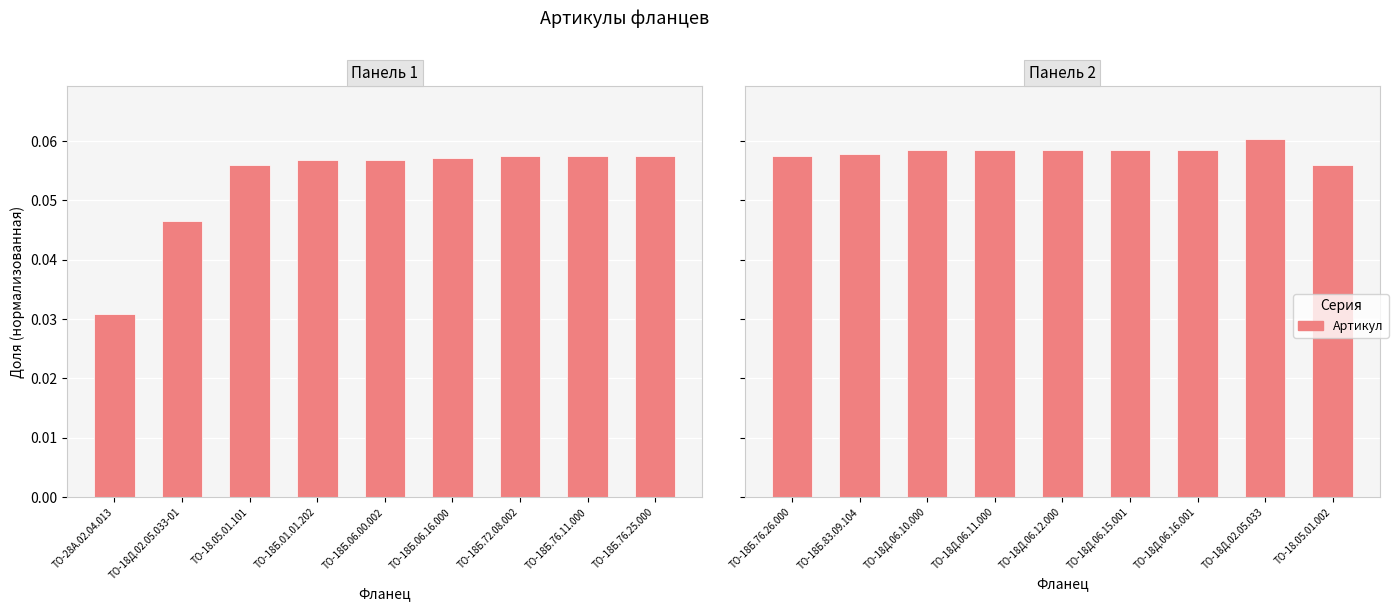

What value does the data have at ТО-18Д.06.12.000?

0.1